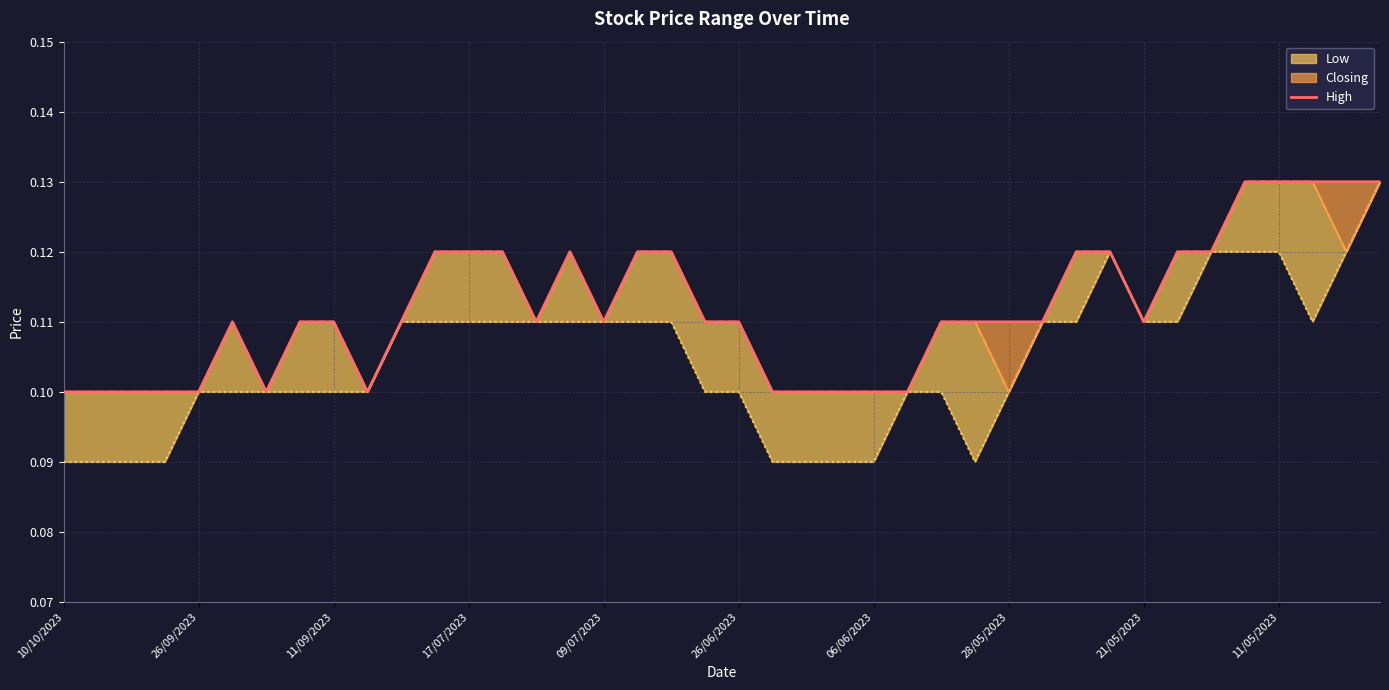

How many lines are shown in the chart?

1